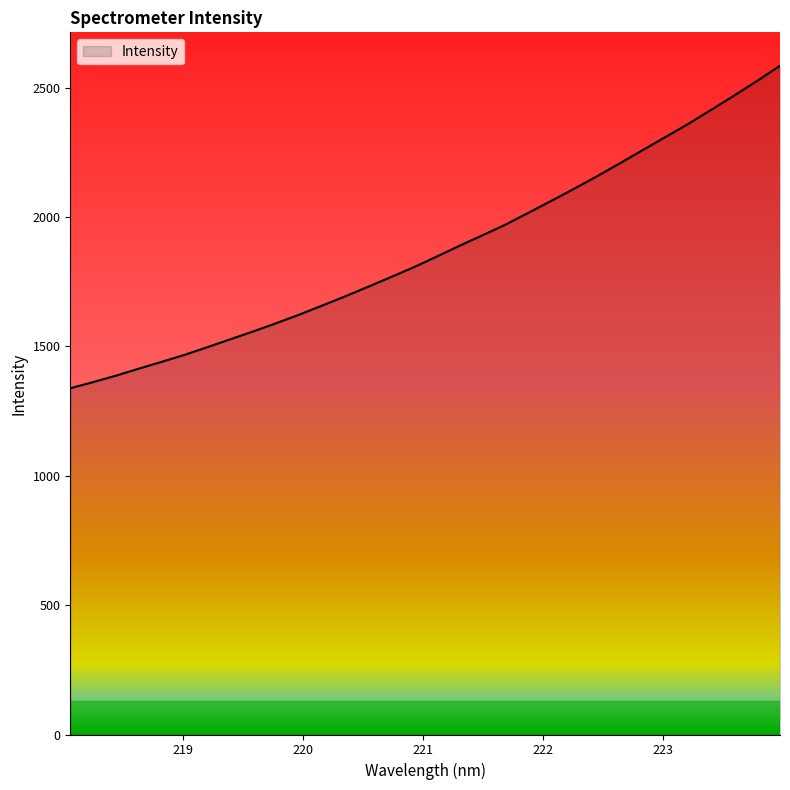

What is the greatest value displayed?

2584.9